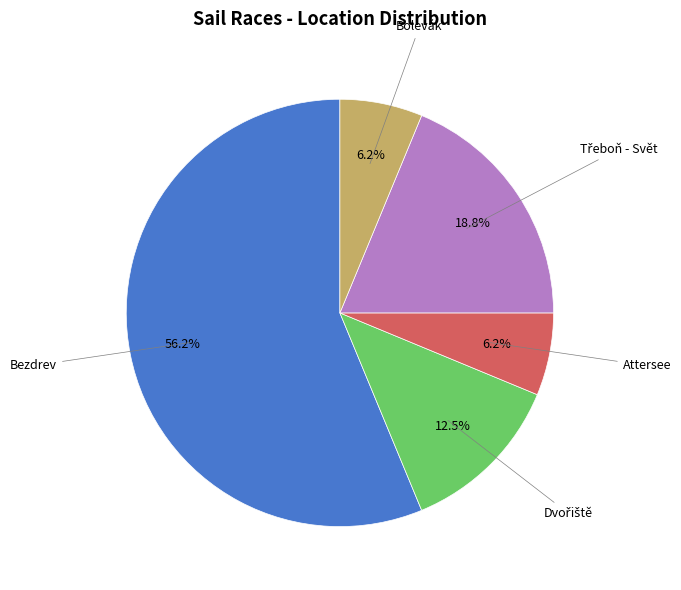

Is there a majority slice in this chart?

Yes